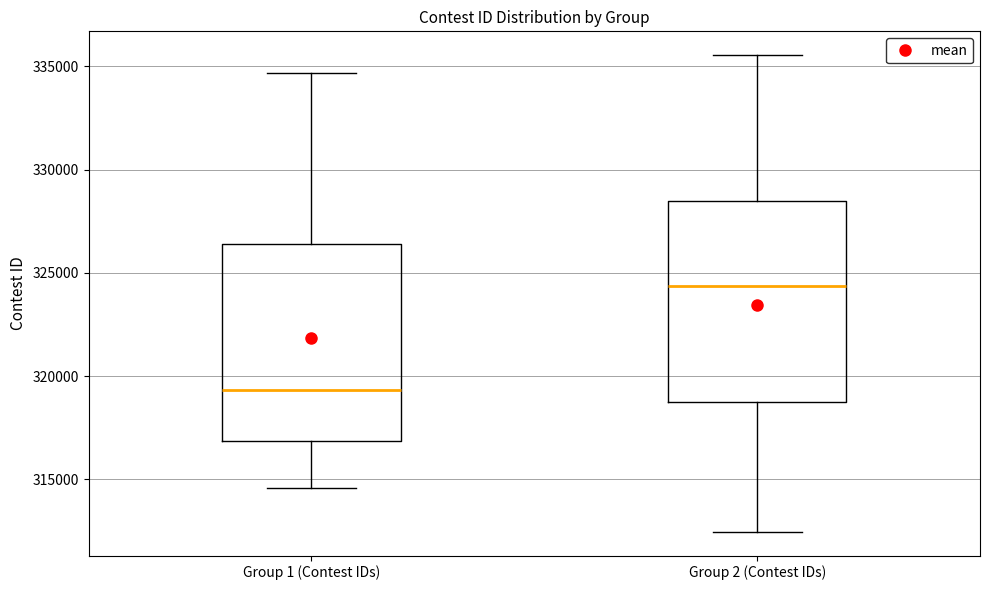

Which box's median line is the lowest?

Group 1 (Contest IDs)